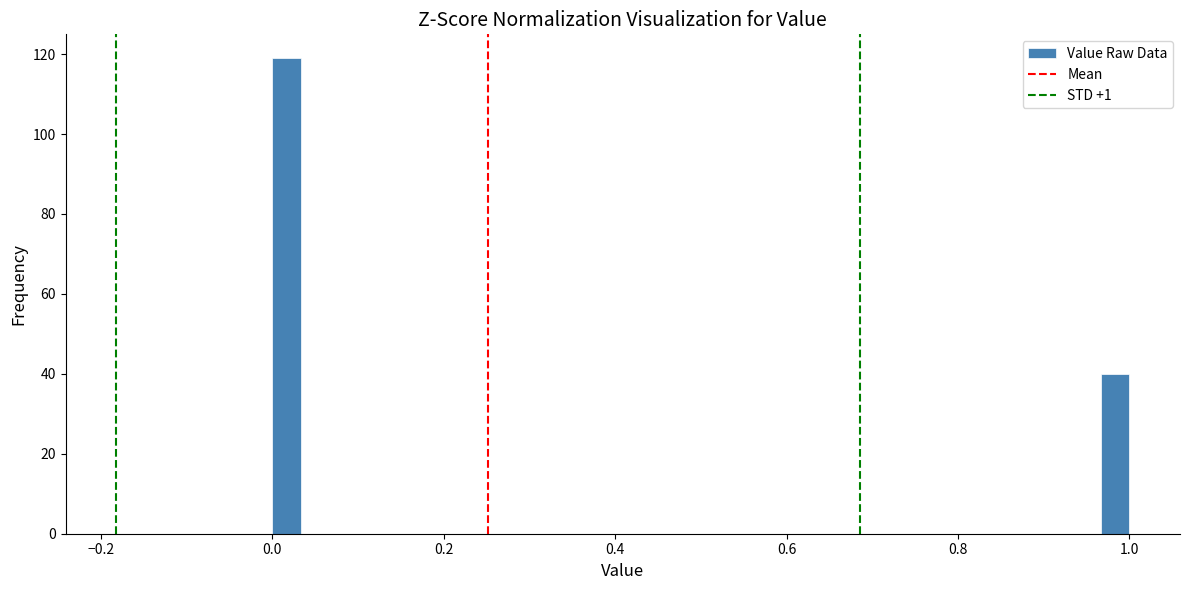

Around what value on the x-axis is the tallest bar? Give the approximate position of its centre, as read against the axis.

0.02